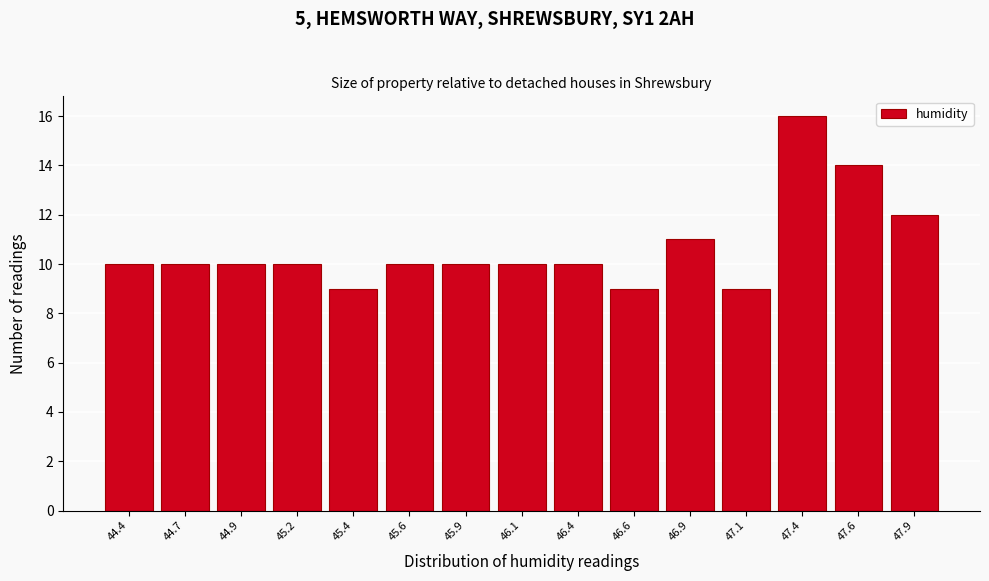

Reading left to right, transcribe all the data shown in this chart.

44.4=10	44.7=10	44.9=10	45.2=10	45.4=9	45.6=10	45.9=10	46.1=10	46.4=10	46.6=9	46.9=11	47.1=9	47.4=16	47.6=14	47.9=12